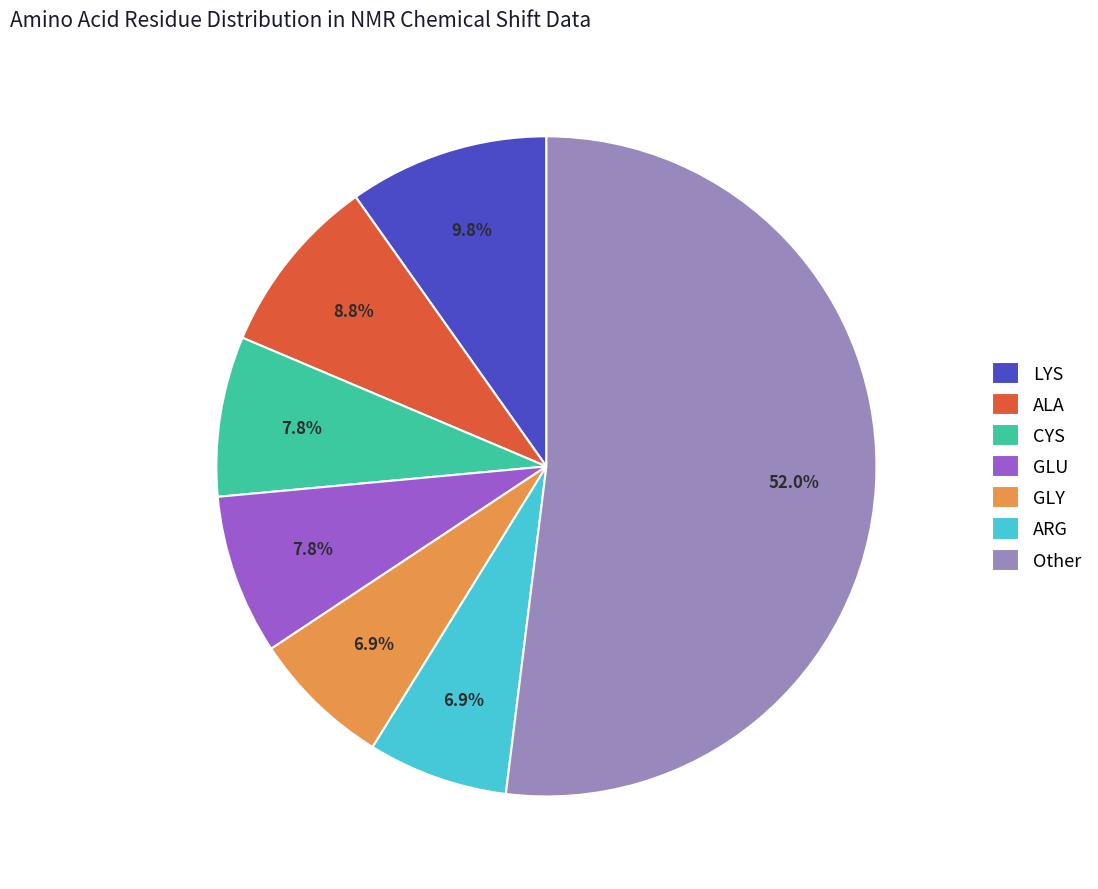

To the nearest percent, what portion does CYS represent?

8%